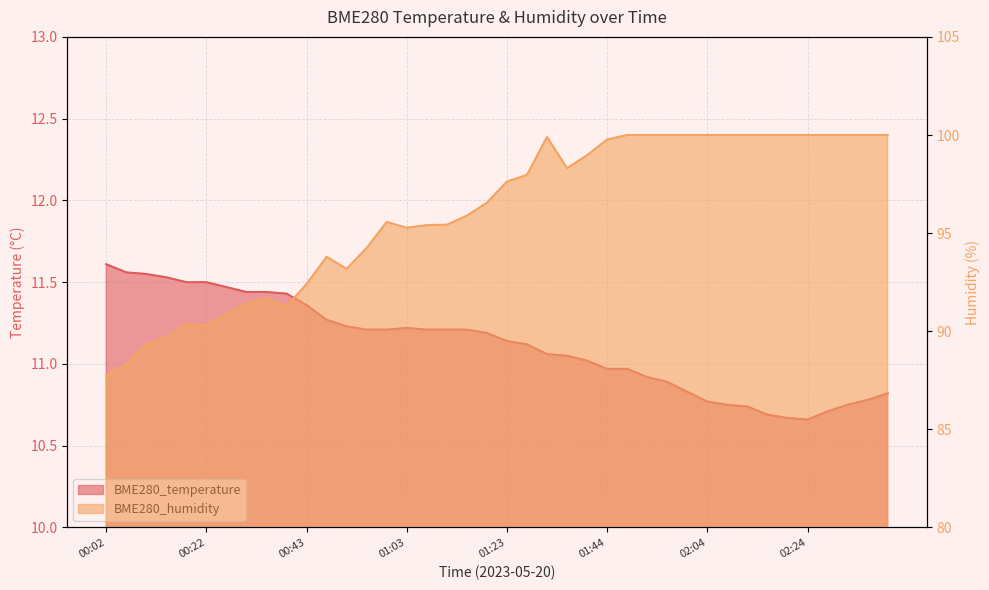

Between 01:15 and 02:04, which series saw the biggest shift?

BME280_humidity